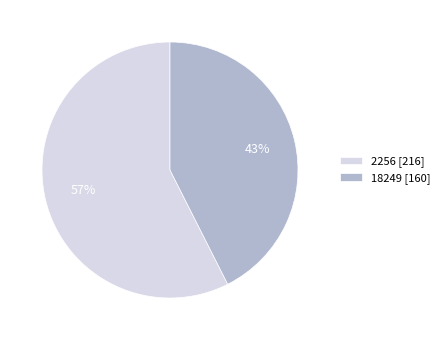

To the nearest percent, what percentage of the pie is 18249?

43%